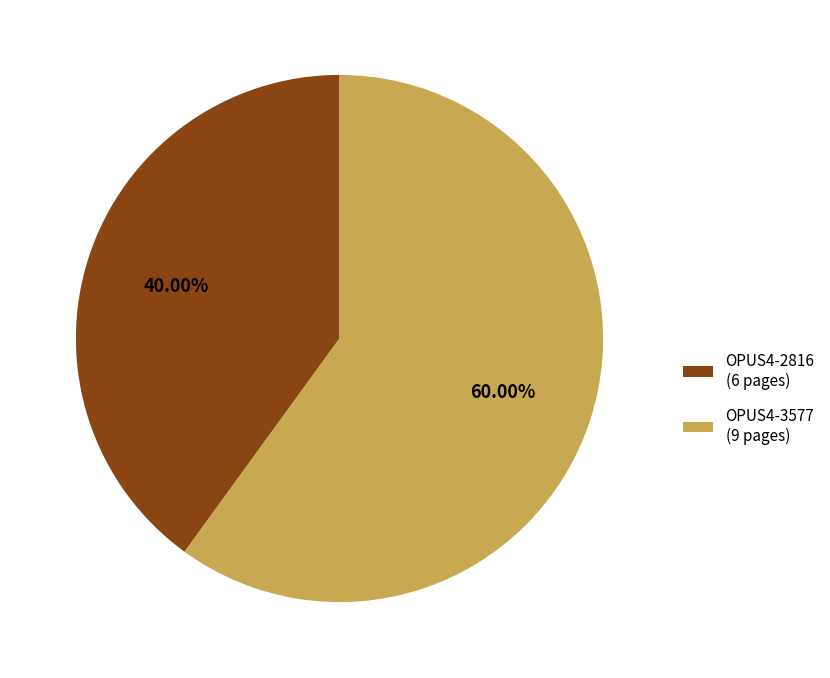

To the nearest percent, what percentage of the pie is OPUS4-3577?

60%